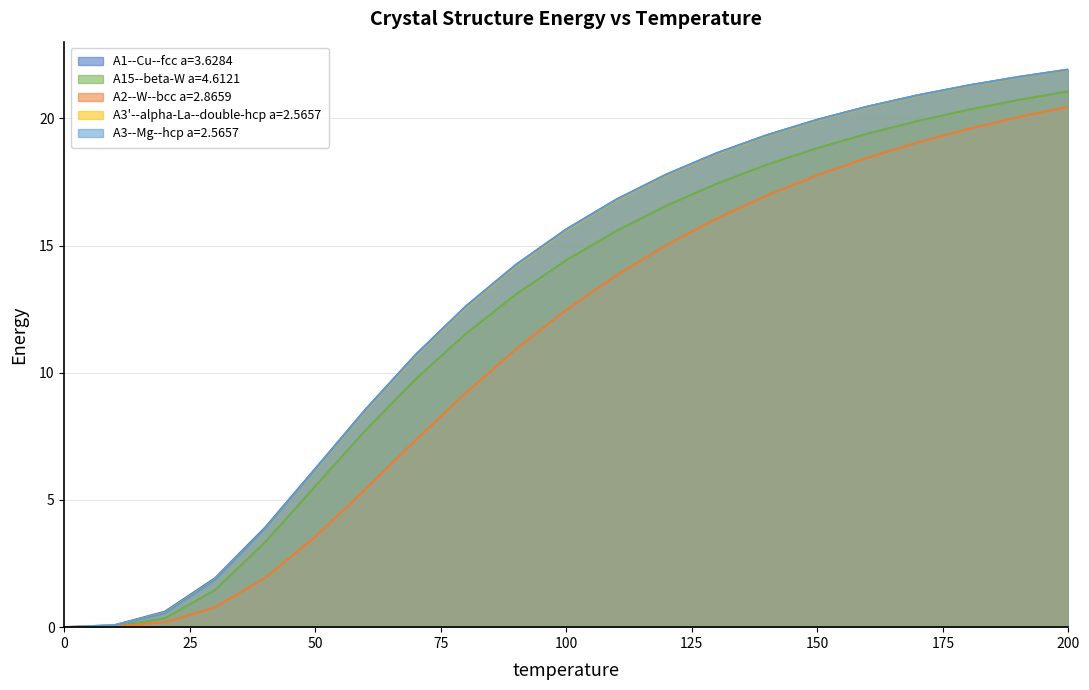

Which series has the largest range (max minus min)?

A1--Cu--fcc a=3.6284